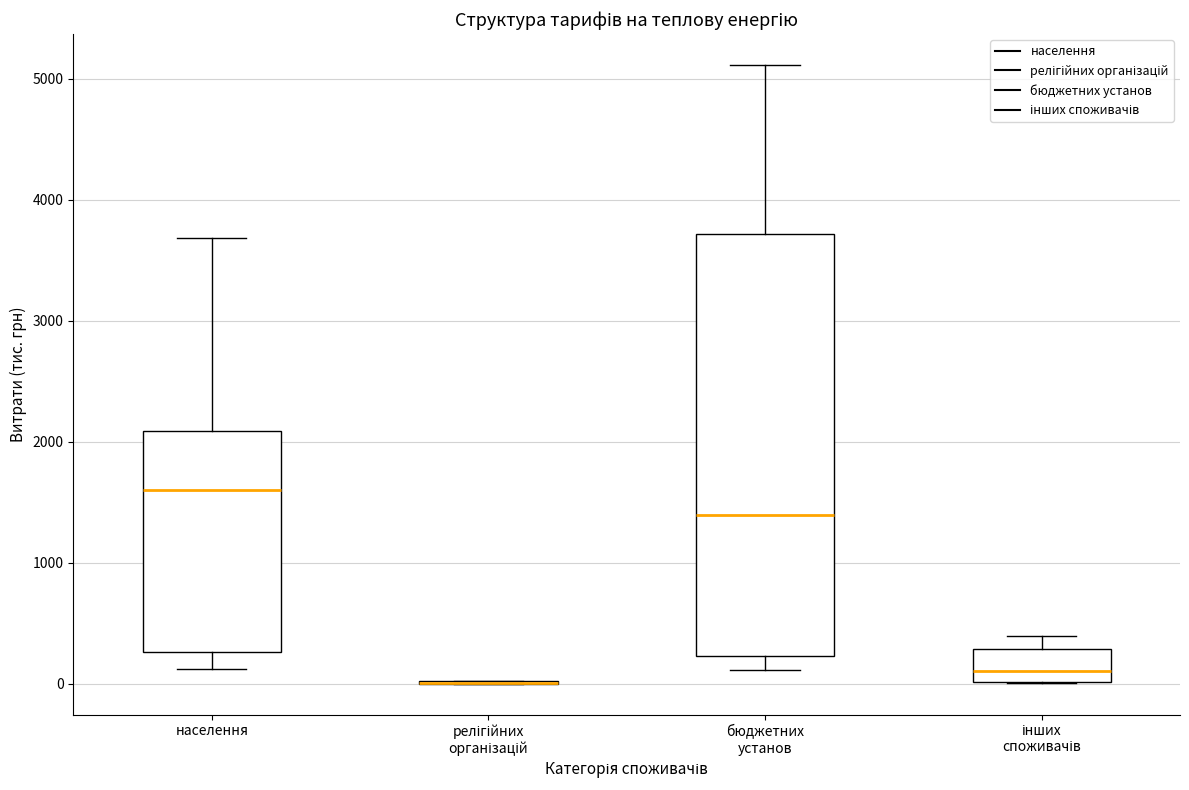

Reading left to right, read every box against the y-axis: the position of its median line, the range the box covers, and the ends of its whiskers. The values are not printed on the chart, so give them approximately, as read against the axis.

населення: median 1600, box 300 to 2100, whiskers 100 to 3700
релігійних організацій: box collapsed to a line at 0, whiskers 0 to 0
бюджетних установ: median 1400, box 200 to 3700, whiskers 100 to 5100
інших споживачів: median 100, box 0 to 300, whiskers 0 to 400